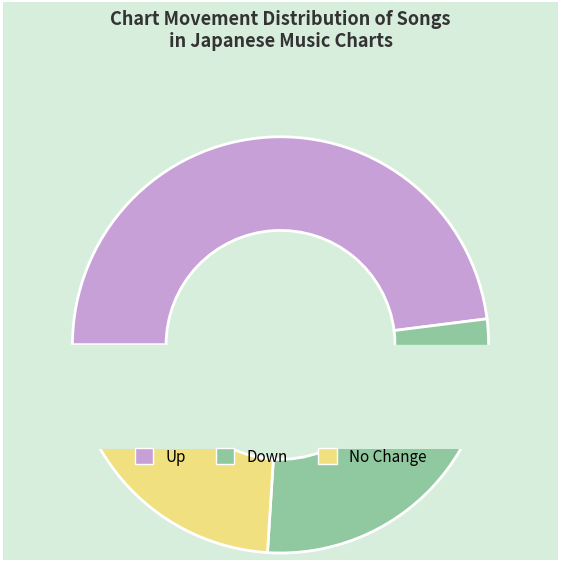

True or false: up accounts for 54% of the total.

False